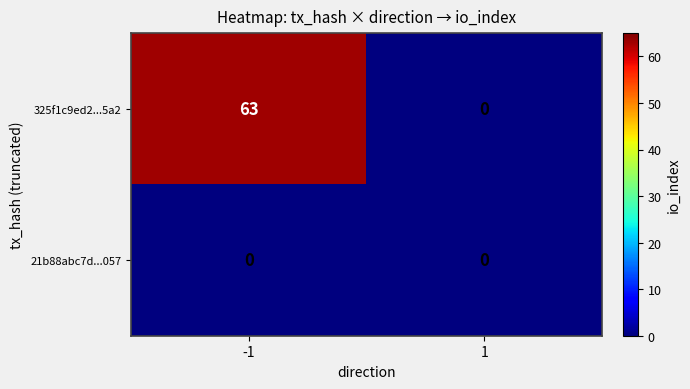

List the series in order of their peak value, lowest first.

21b88abc7d...057, 325f1c9ed2...5a2